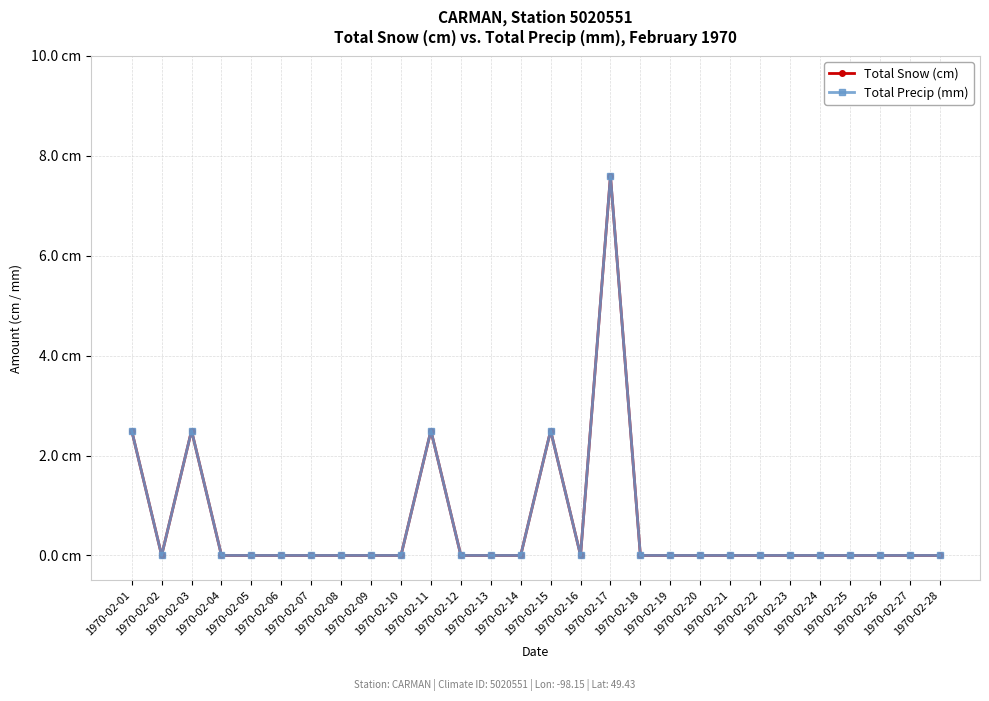

The Total Snow (cm) series shows -4.9 at 1970-02-04. True or false?

False